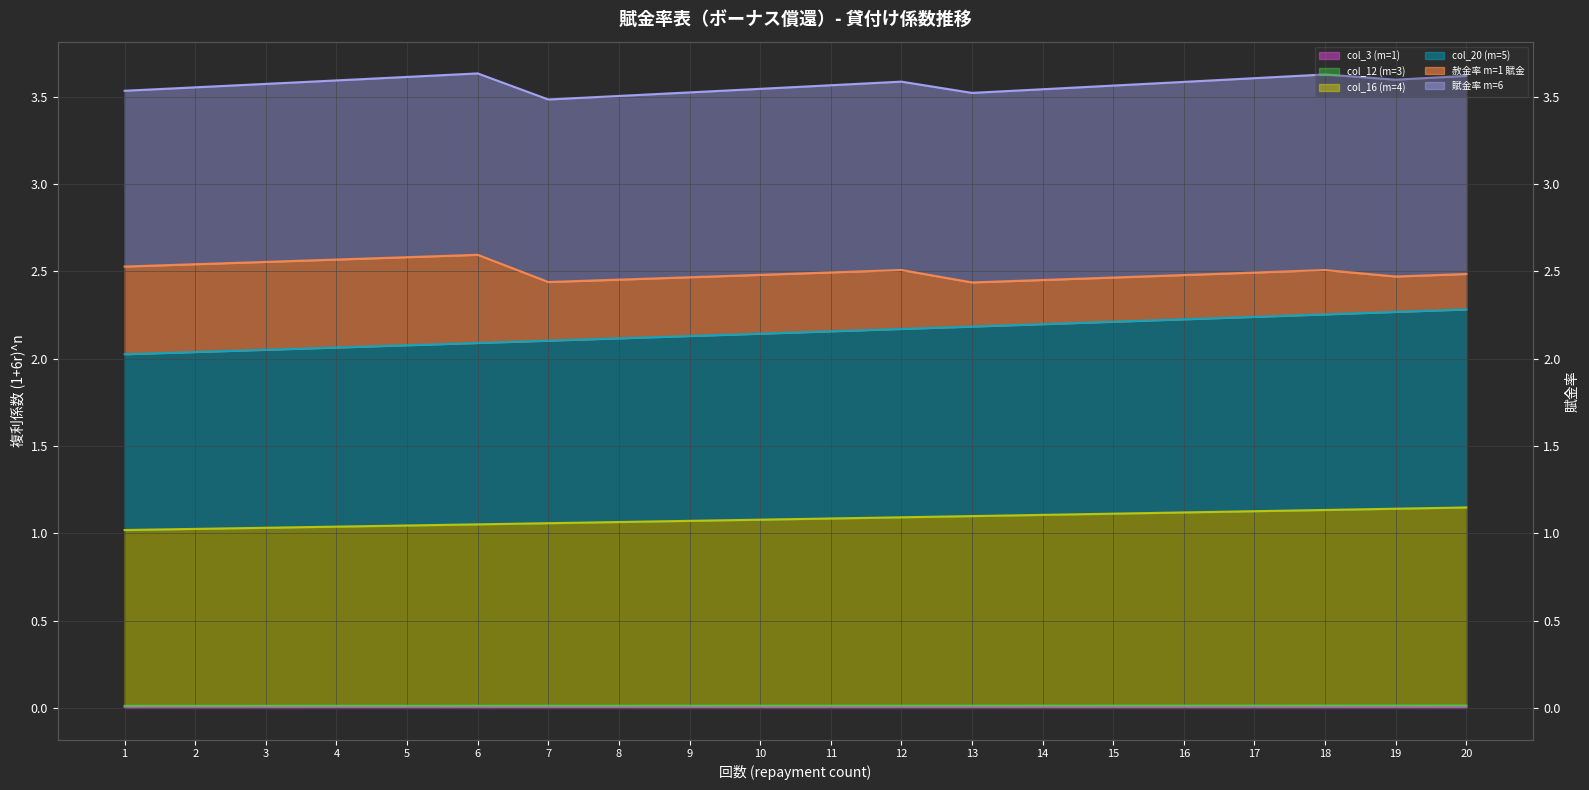

List the labels in order of col_20 (m=5) value, smallest first.

1, 2, 3, 4, 5, 6, 7, 8, 9, 10, 11, 12, 13, 14, 15, 16, 17, 18, 19, 20